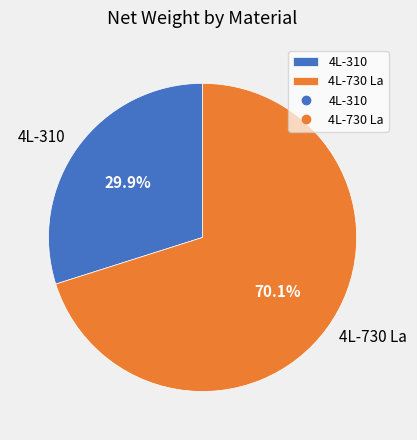

To the nearest percent, what is the difference between the 4L-730 La and 4L-310 slice percentages?

40%